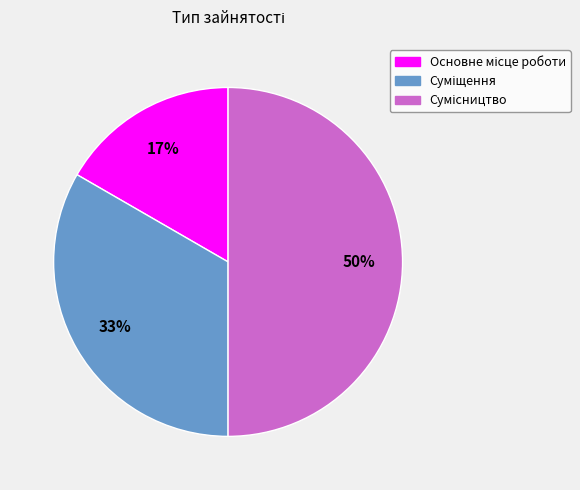

To the nearest percent, what is the difference between the largest and smallest slice percentages?

33%